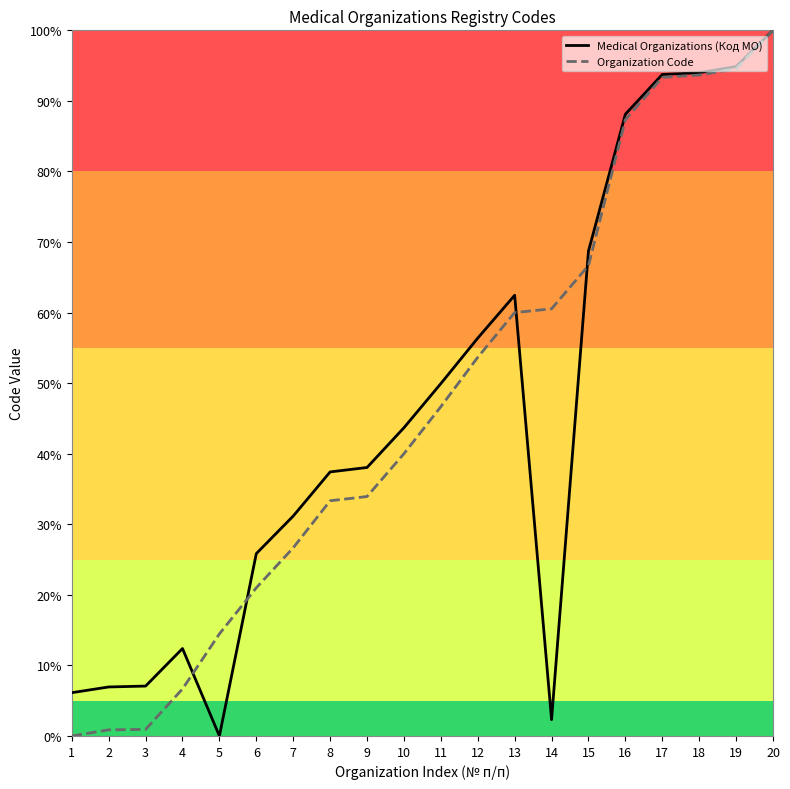

Which series changed the most between 12 and 15?

Organization Code